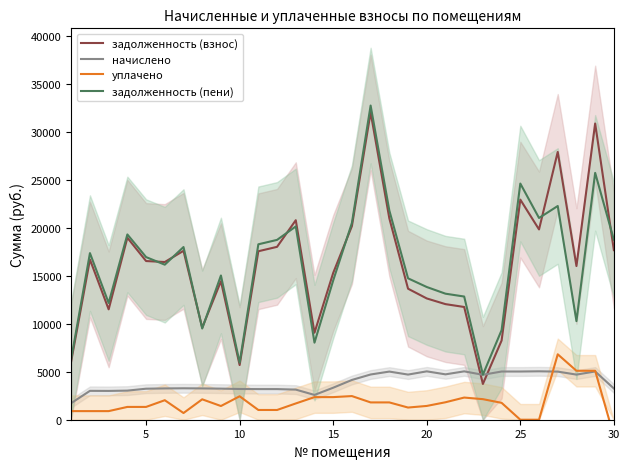

True or false: уплачено and задолженность (взнос) intersect in this chart.

False